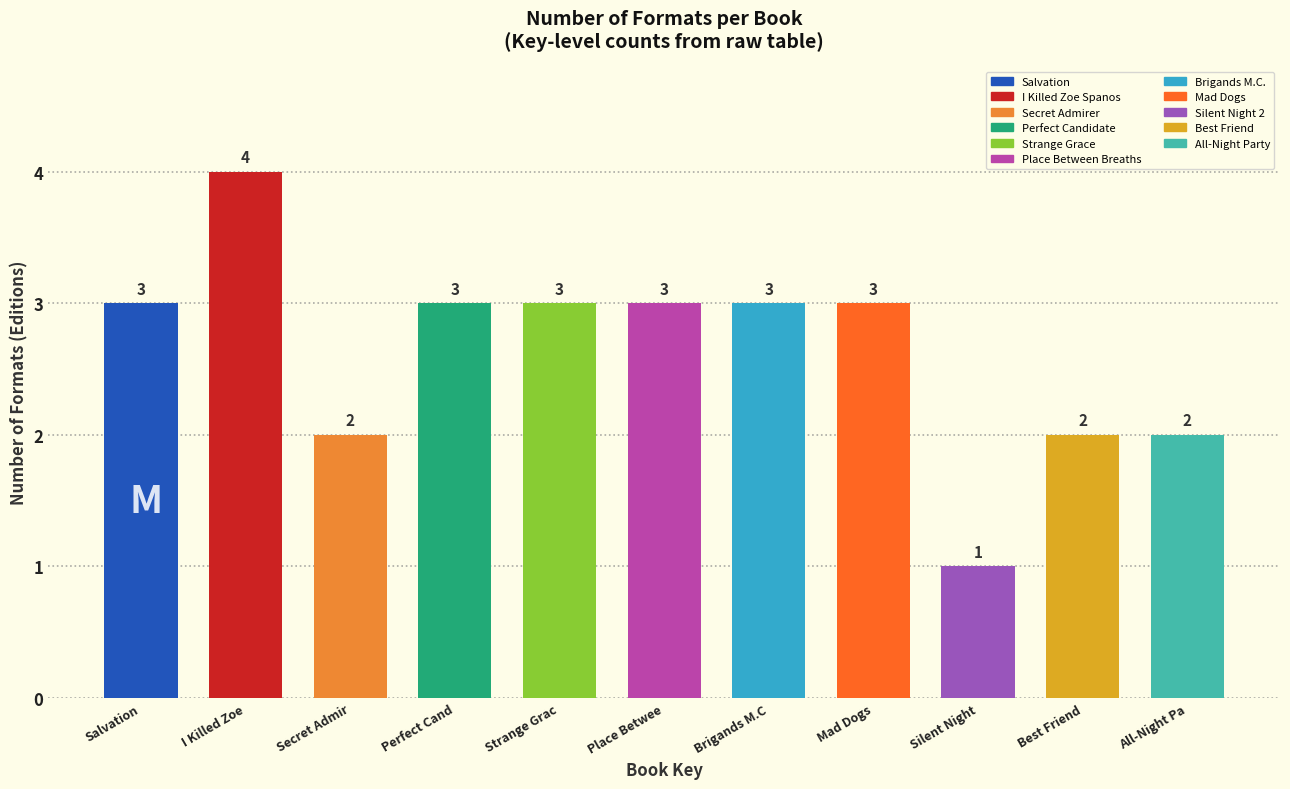

Reading right to left, what are all the values shown in this chart?

All-Night Pa=2	Best Friend=2	Silent Night=1	Mad Dogs=3	Brigands M.C=3	Place Betwee=3	Strange Grac=3	Perfect Cand=3	Secret Admir=2	I Killed Zoe=4	Salvation=3